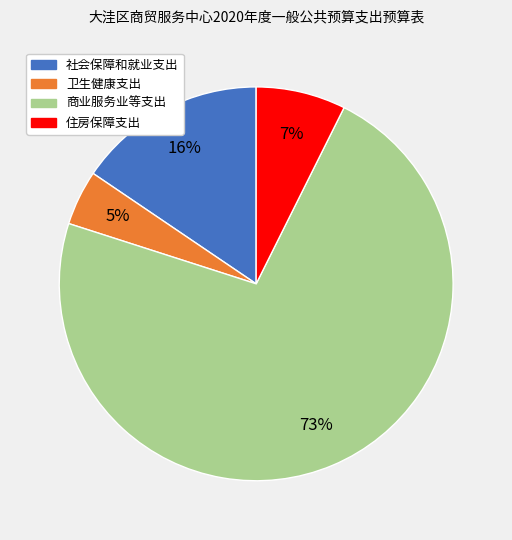

Which category has the smallest portion of the pie?

卫生健康支出